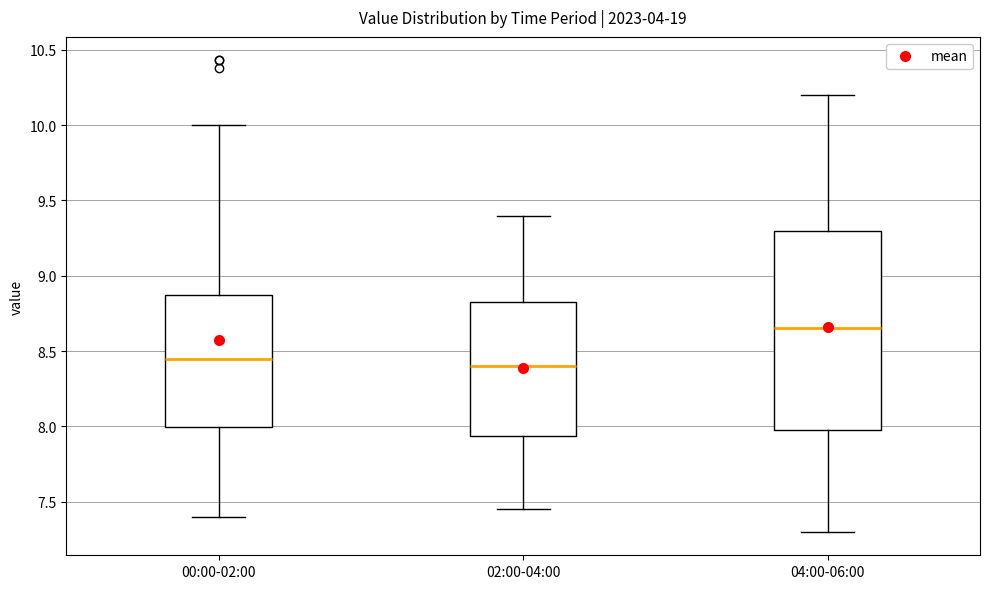

Comparing the boxes themselves (not the whiskers), which one is the tallest?

04:00-06:00